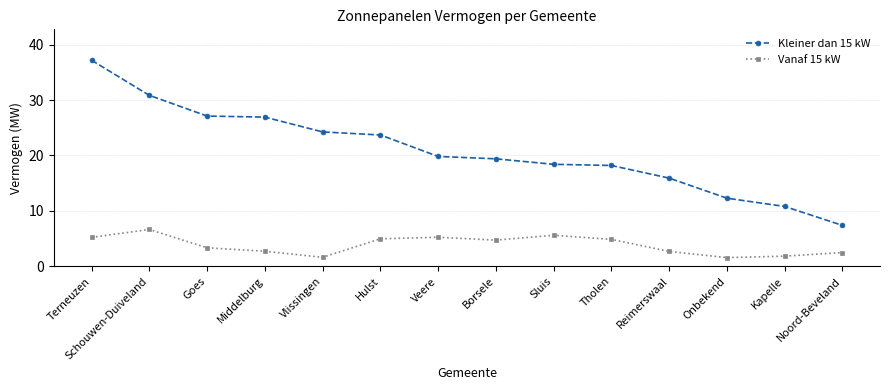

At Hulst, list the series in order from smallest to largest.

Vanaf 15 kW, Kleiner dan 15 kW